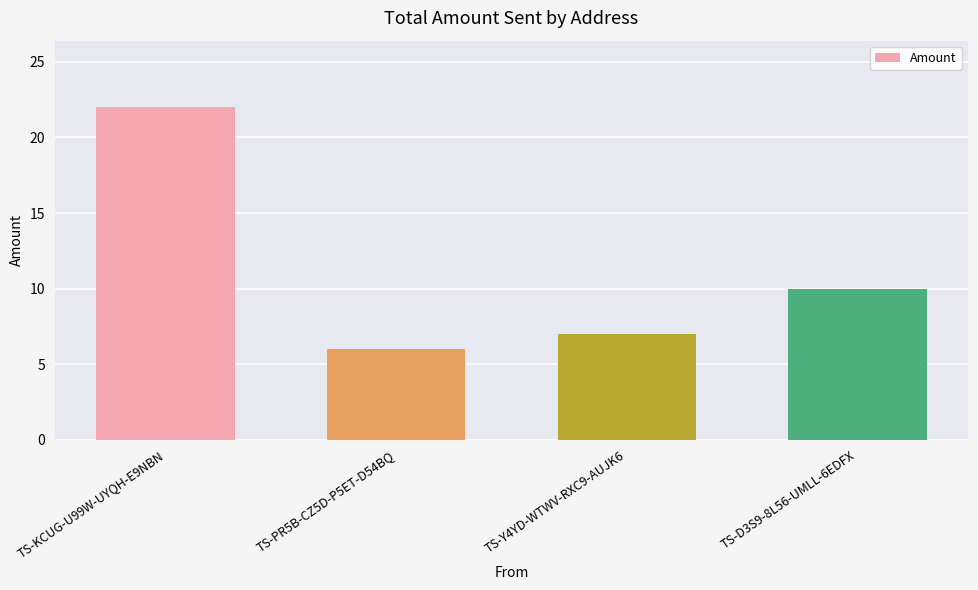

Which label corresponds to the smallest value in the chart?

TS-PR5B-CZ5D-P5ET-D54BQ